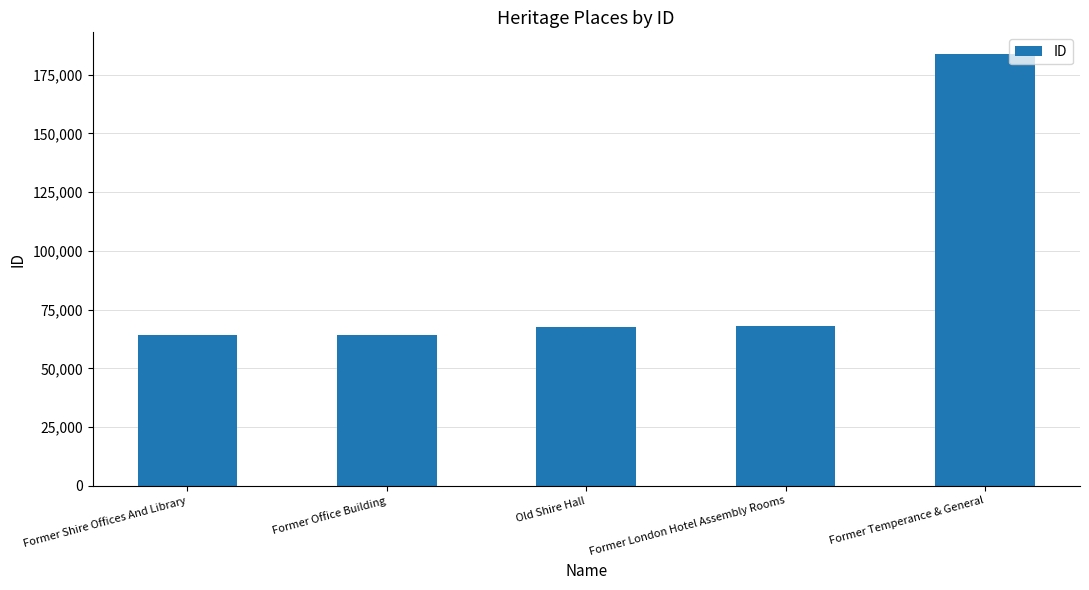

What is the greatest value displayed?

183838